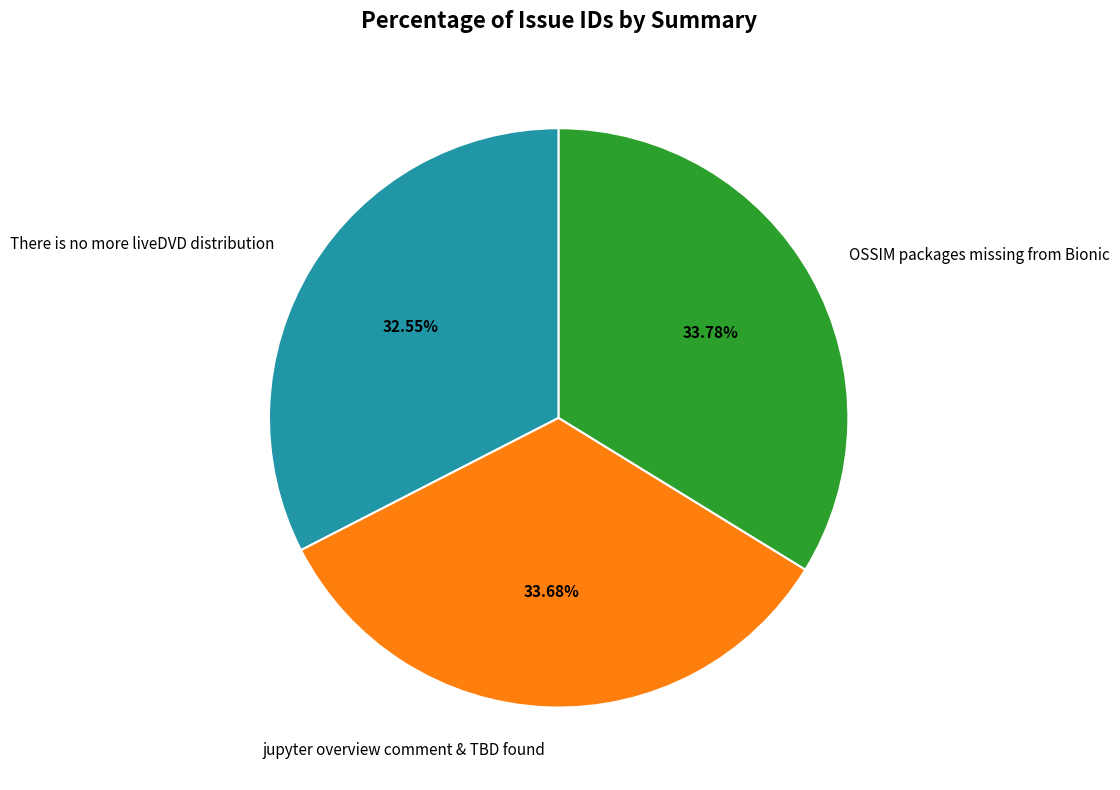

Which category has the smallest portion of the pie?

There is no more liveDVD distribution